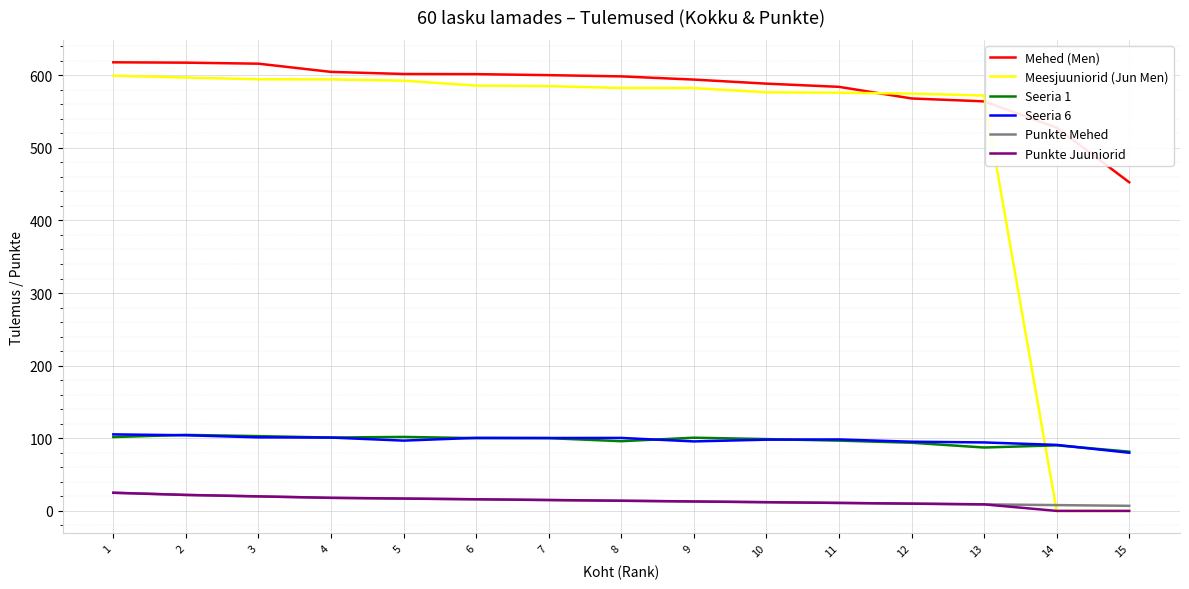

Is the value of Seeria 1 at 1 greater than the value of Punkte Mehed at 4?

Yes